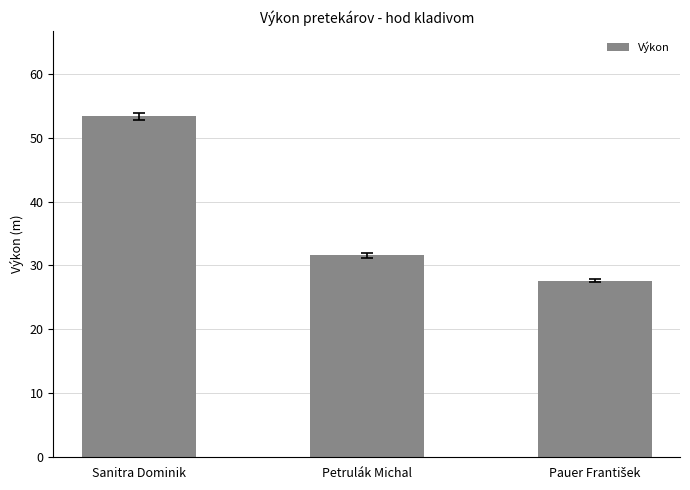

The chart shows a value of 14.4 at Petrulák Michal. True or false?

False